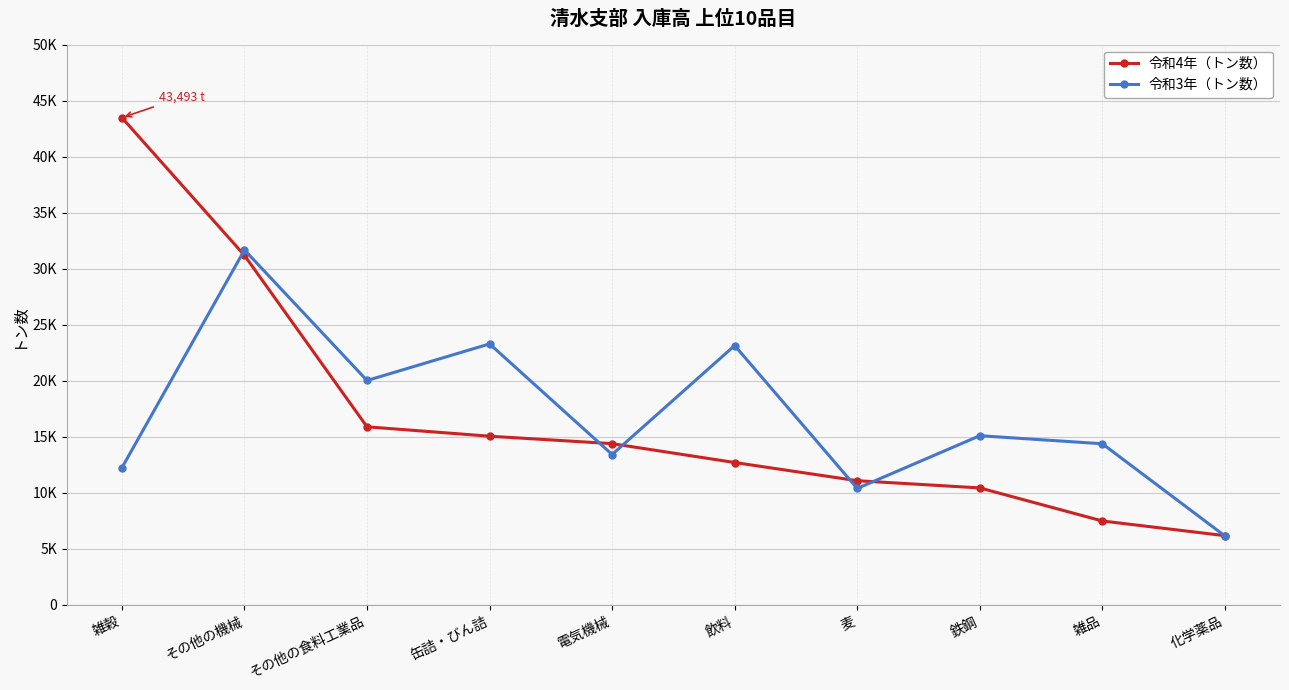

After their last crossing, which series has the higher values: 令和3年（トン数） or 令和4年（トン数）?

令和4年（トン数）